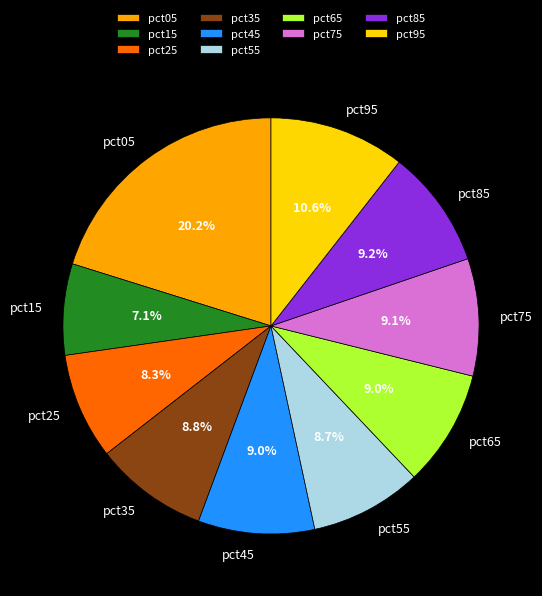

Is there any slice that represents more than half of the pie?

No